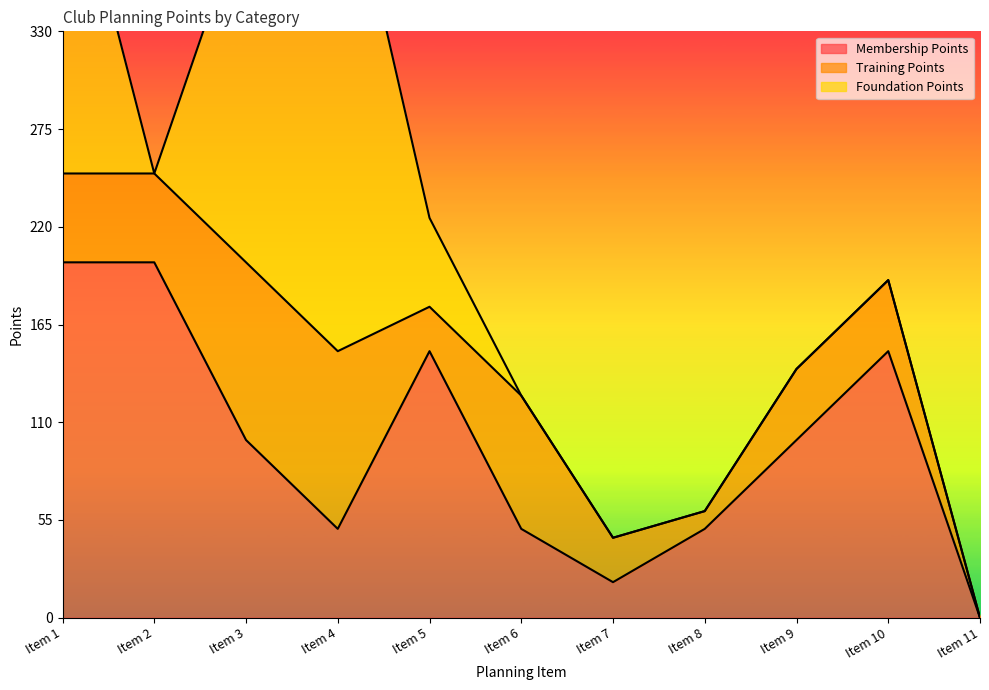

The Membership Points series shows 20 at Item 7. True or false?

True